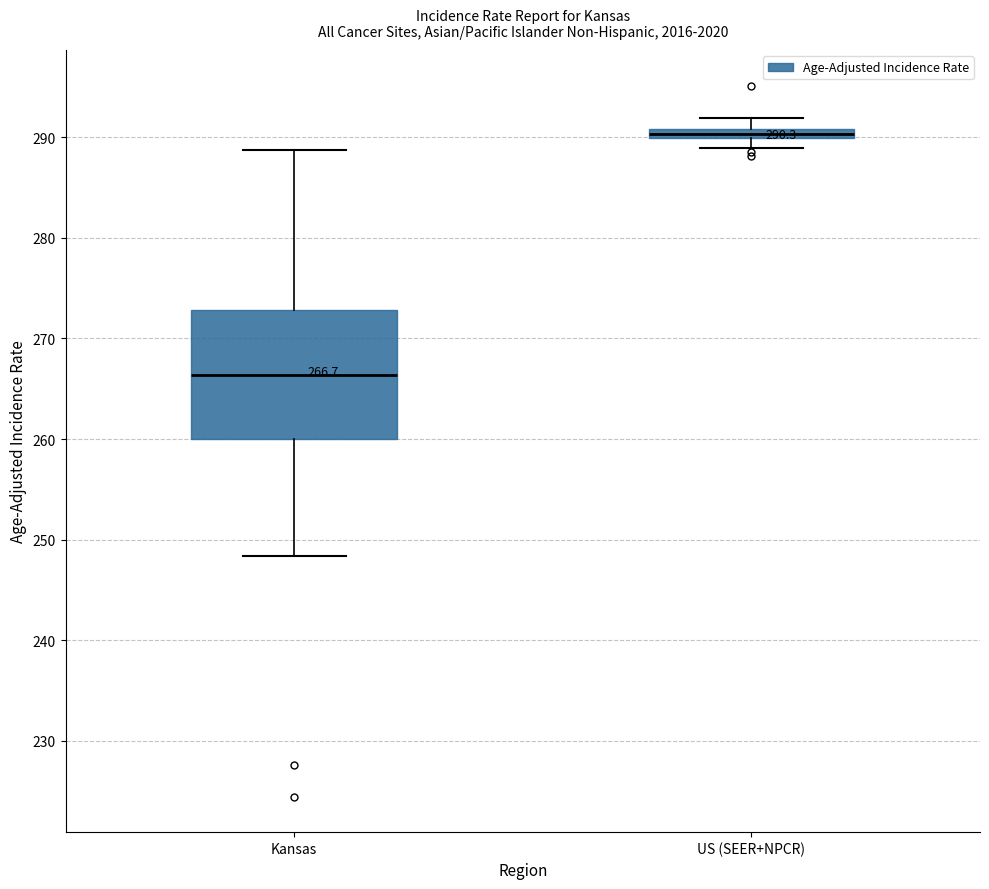

Comparing the boxes themselves (not the whiskers), which one is the tallest?

Kansas